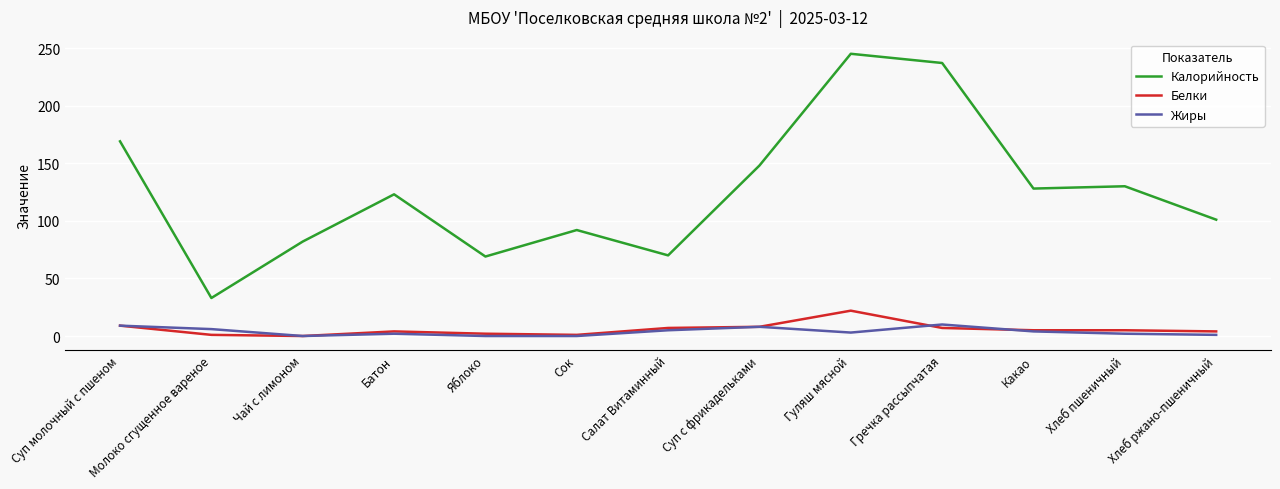

True or false: Калорийность and Белки intersect in this chart.

False